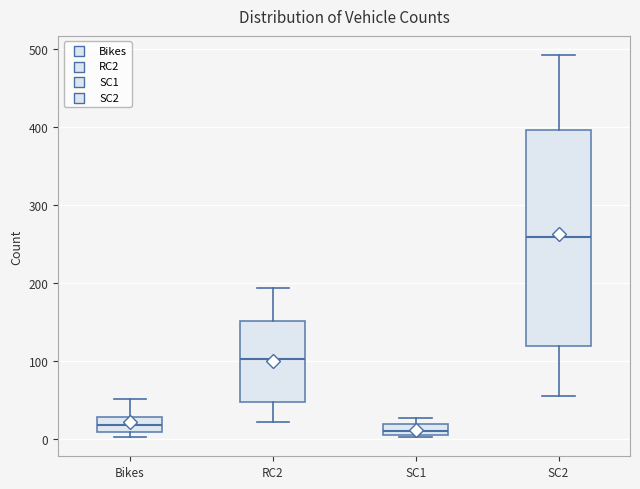

Where is the upper edge of the box for SC1 on the y-axis? The values are not printed on the chart, so give them approximately, as read against the axis.

20